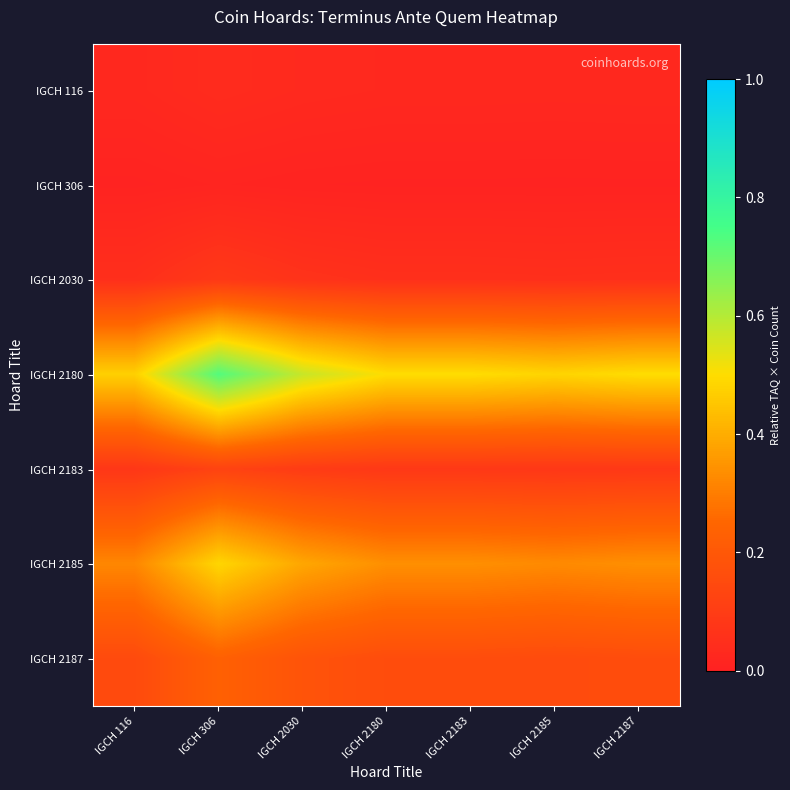

Which category has the lowest value across all series?

IGCH 116